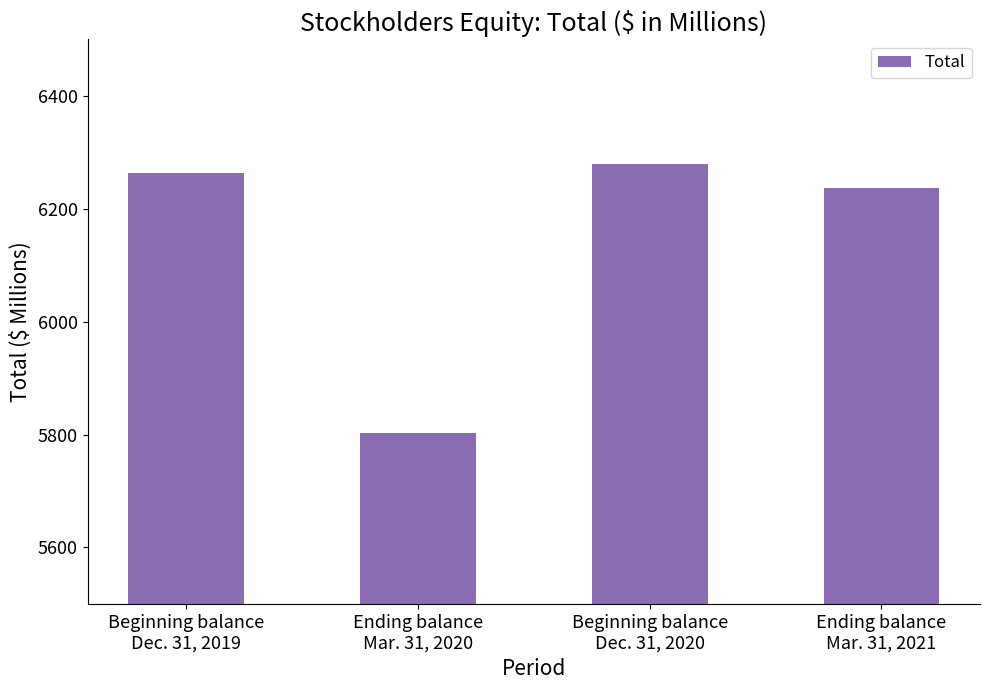

Which label corresponds to the smallest value in the chart?

Ending balance
Mar. 31, 2020